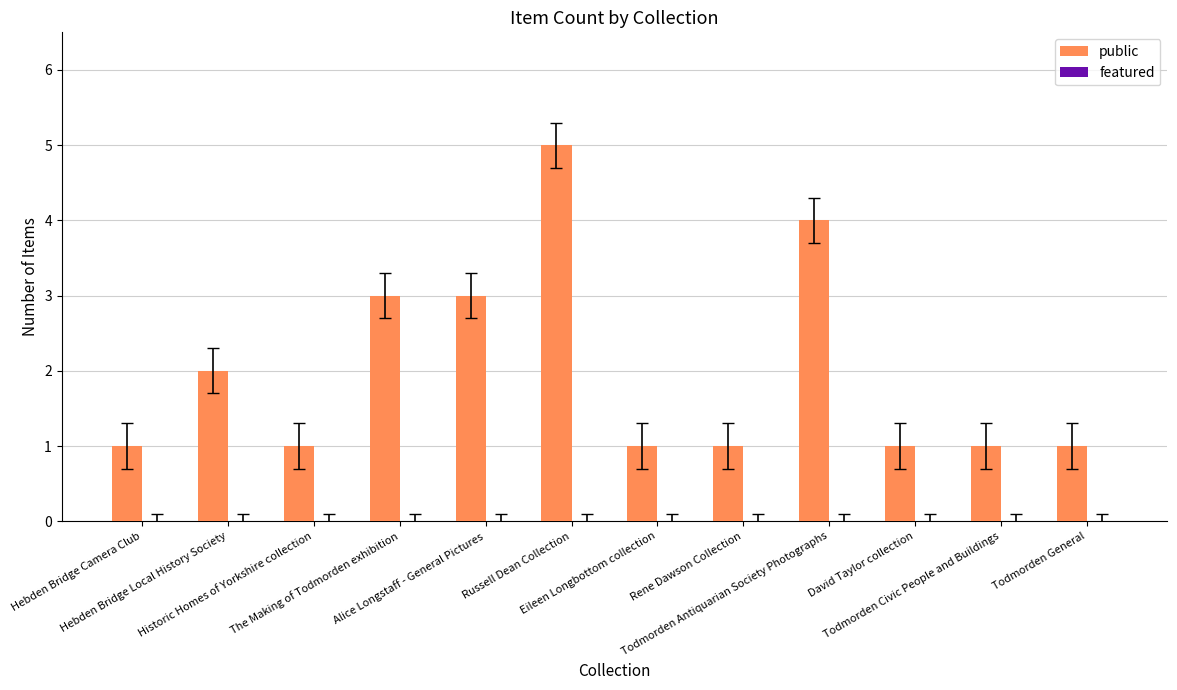

What is the value of the 8th bar from the left?

1